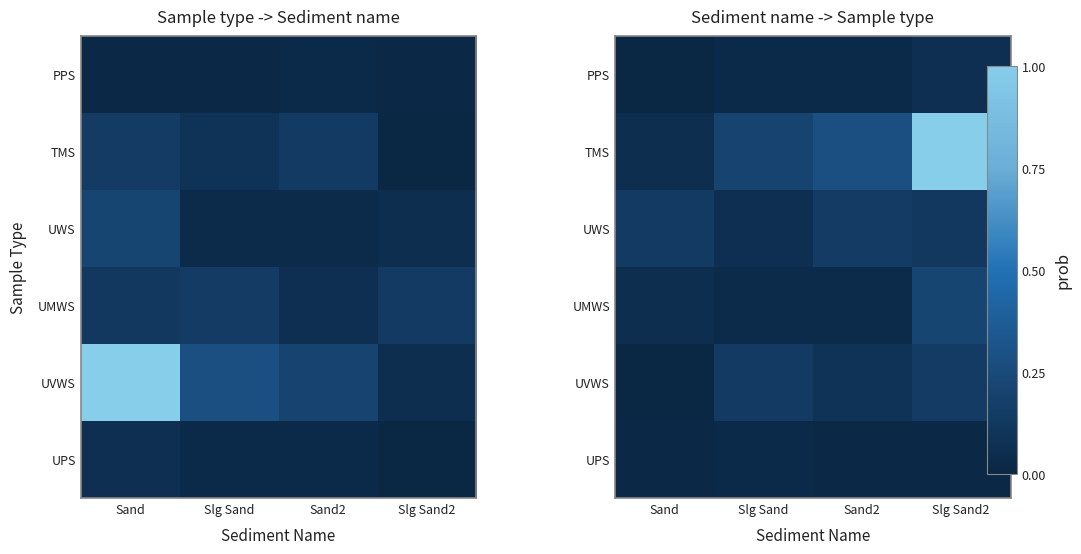

How many categories are shown in the chart?

4